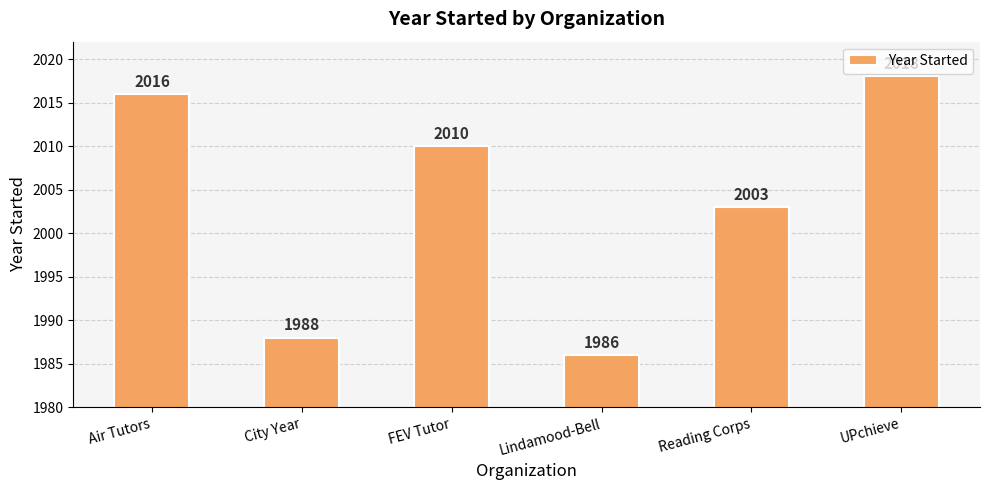

Between FEV Tutor and Air Tutors, which is larger?

Air Tutors